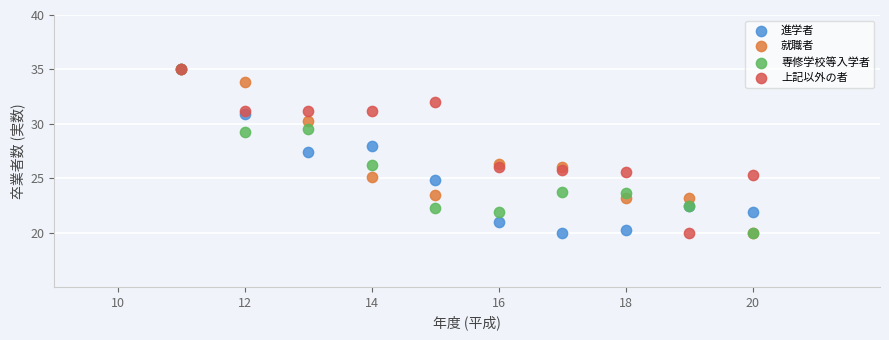

What are all the series names shown in the legend?

進学者, 就職者, 専修学校等入学者, 上記以外の者